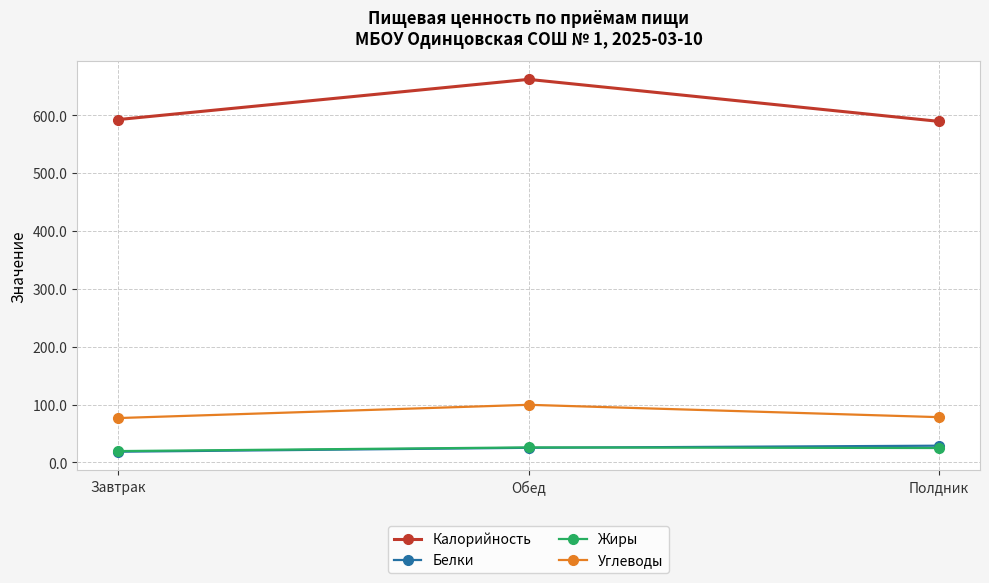

What is the approximate value of Жиры at Полдник?

24.8